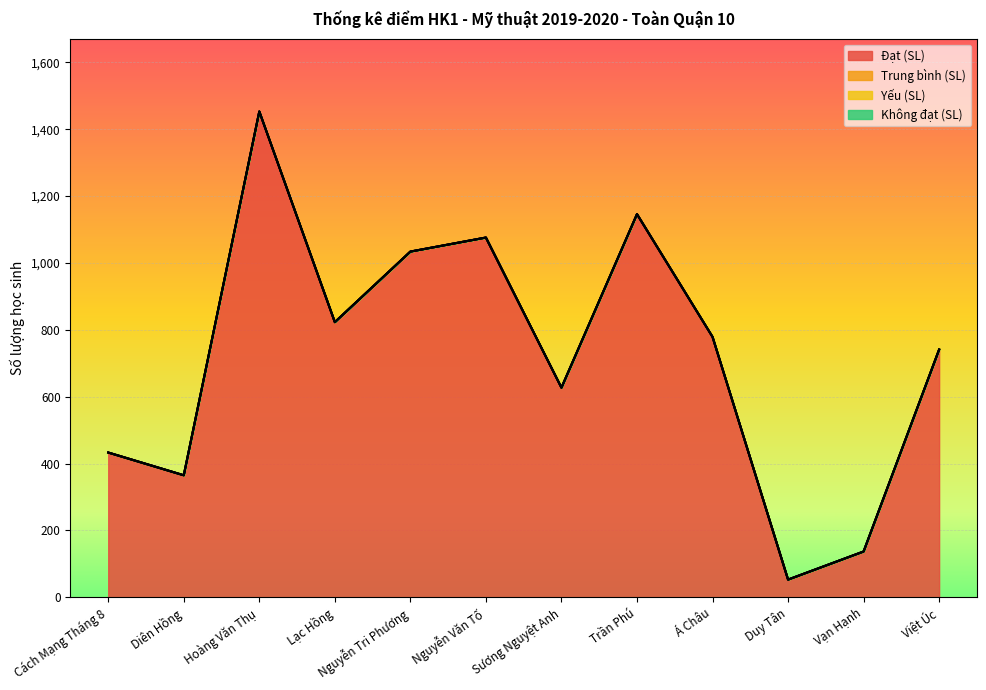

What is the spread (max minus min) of values at Lạc Hồng?

823